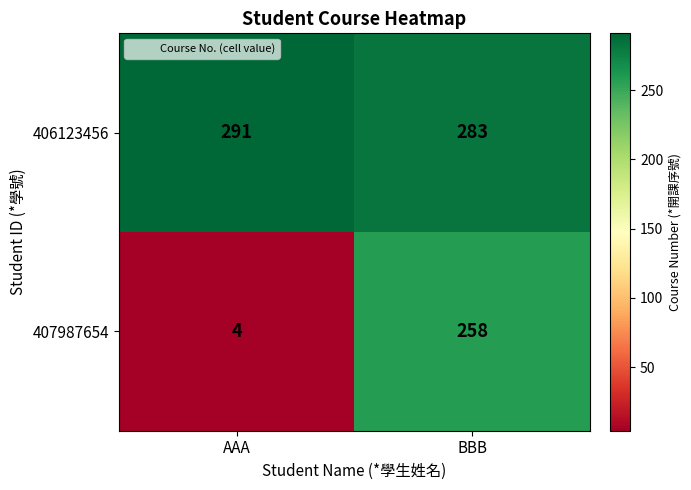

What is the total value across all series at AAA?

295